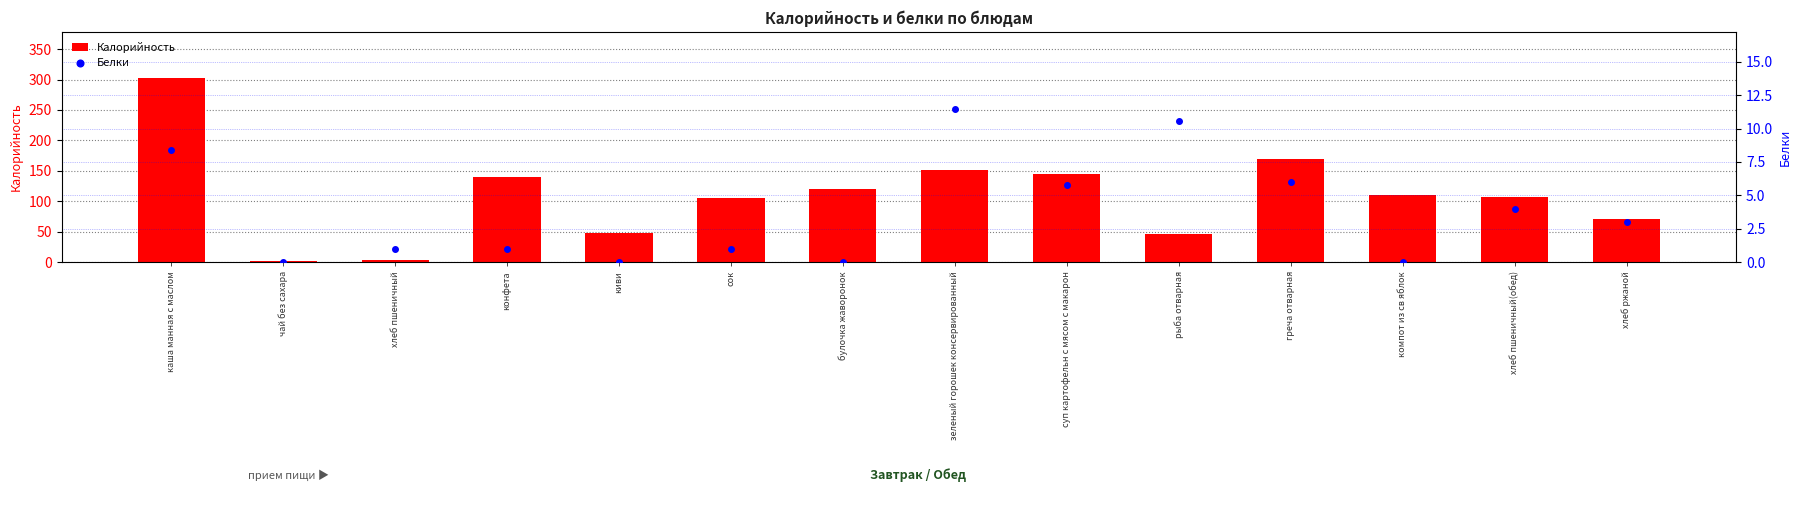

What is the label of the 7th bar from the right?

зеленый горошек консервированный